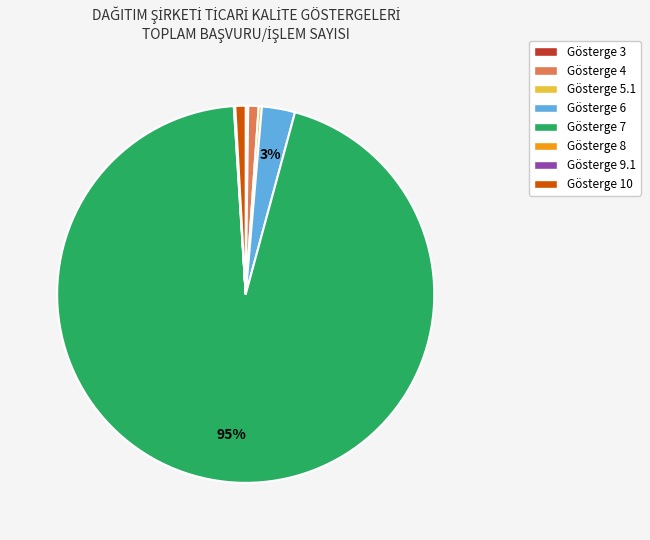

Does any single category account for the majority?

Yes